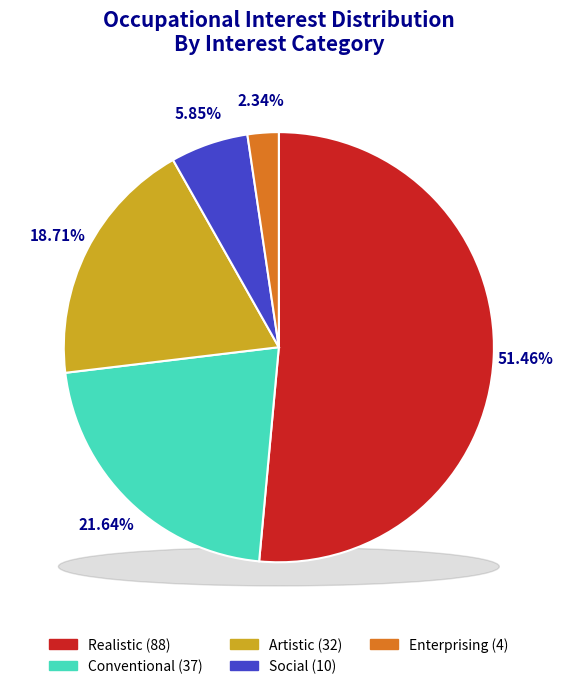

Is it true that Enterprising is 10% of the pie?

False